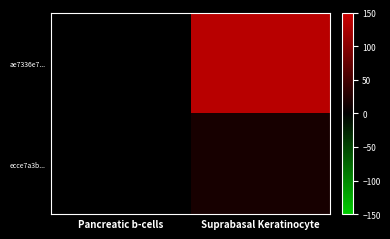

Rank the series at Pancreatic b-cells from lowest to highest value.

ae7336e7..., ecce7a3b...